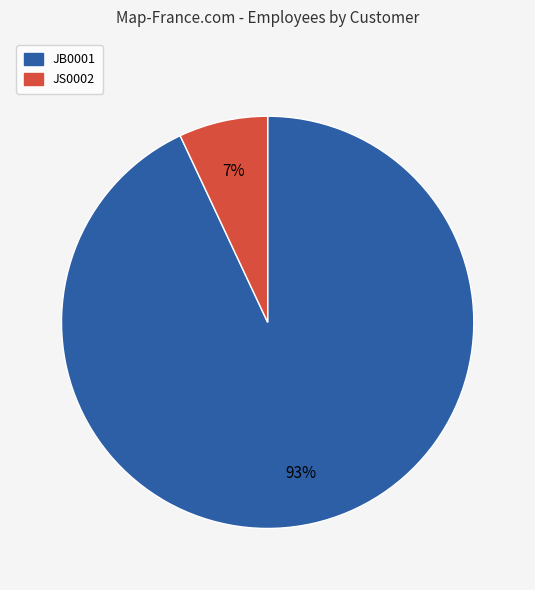

To the nearest percent, what portion does JB0001 represent?

93%